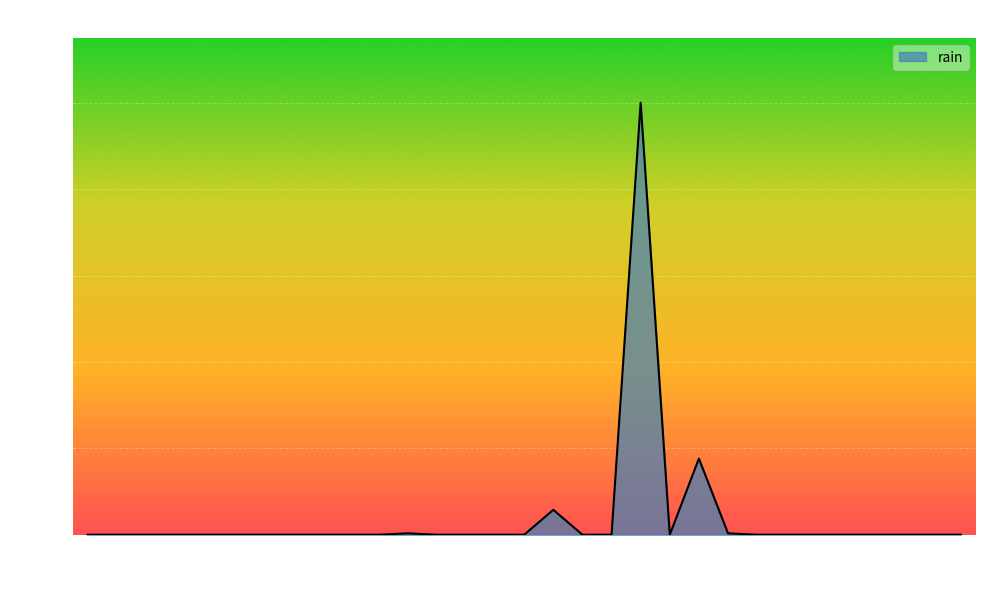

What is the difference between the maximum and minimum values?

62.4